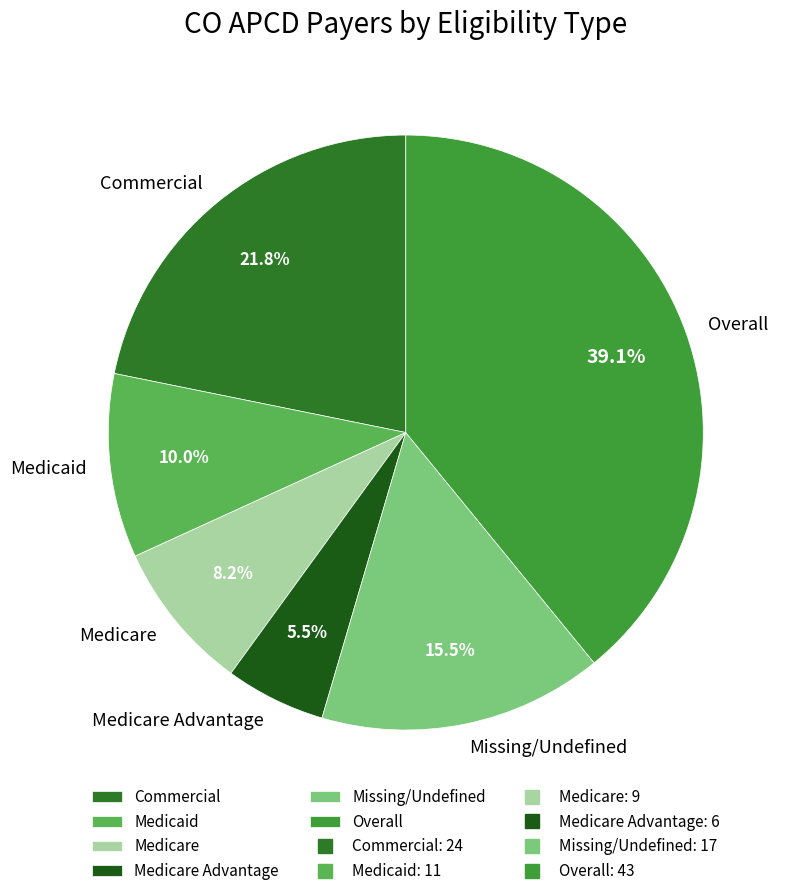

How many slices are in this pie chart?

6